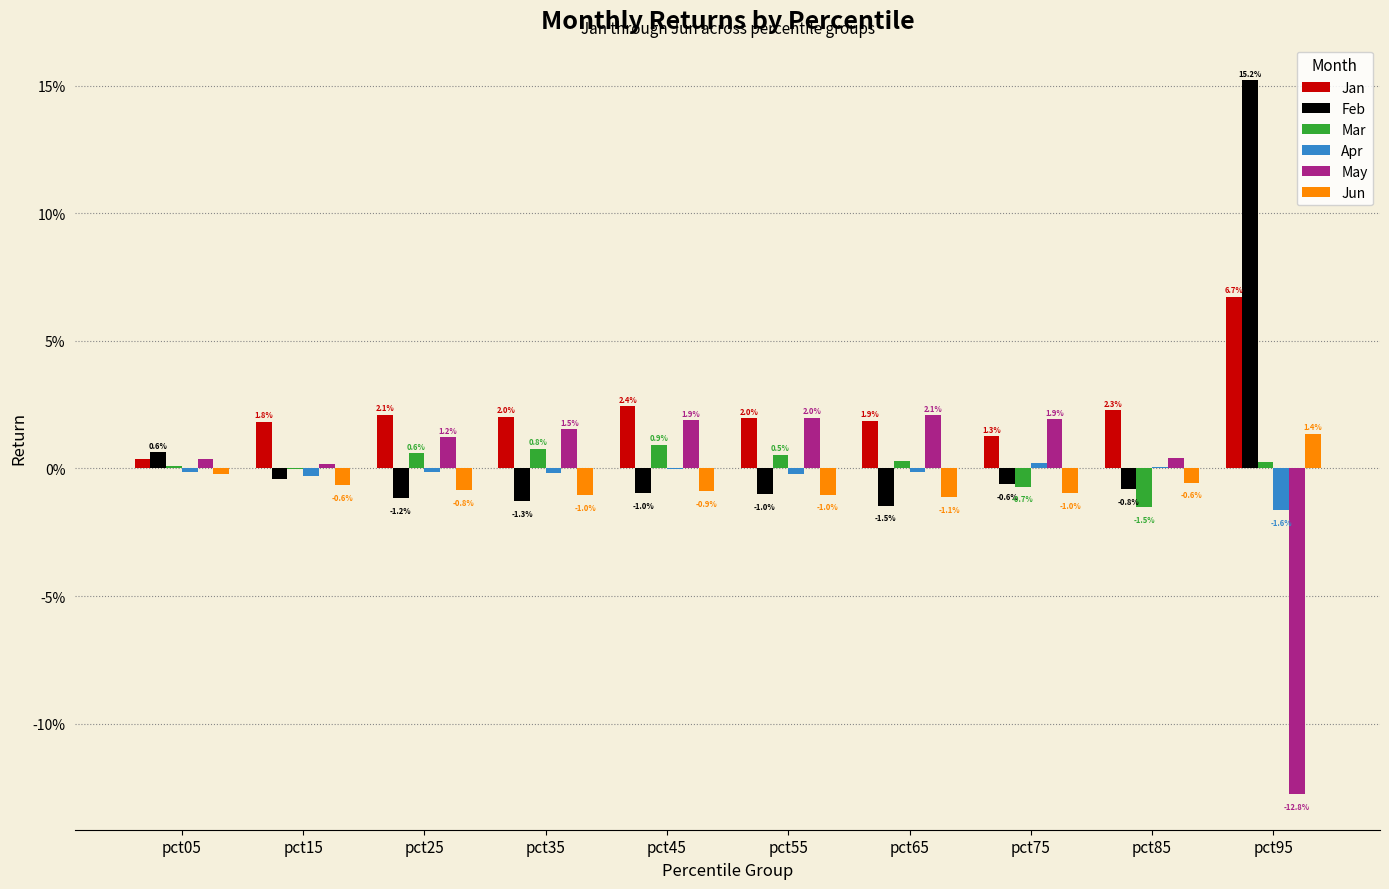

Are the bars horizontal?

No